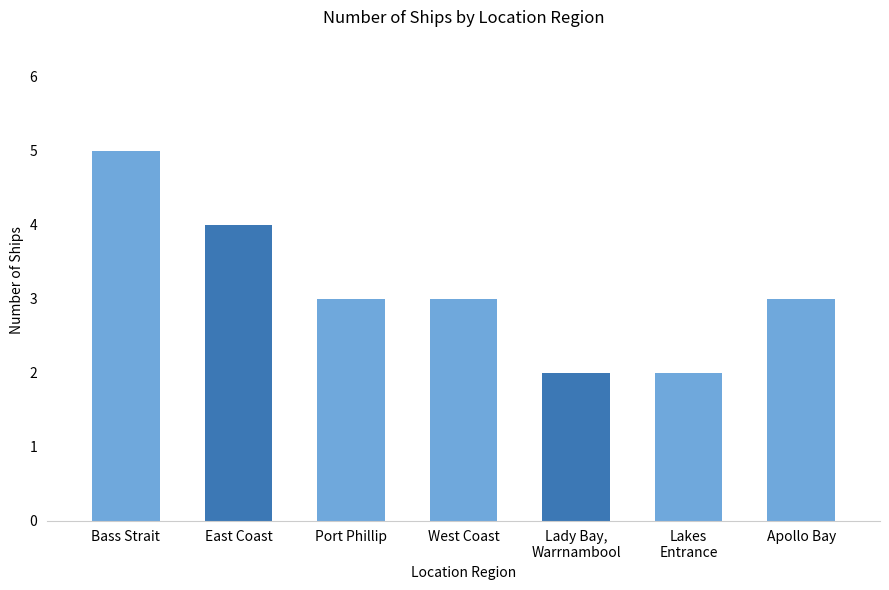

What is the approximate value at Port Phillip?

3